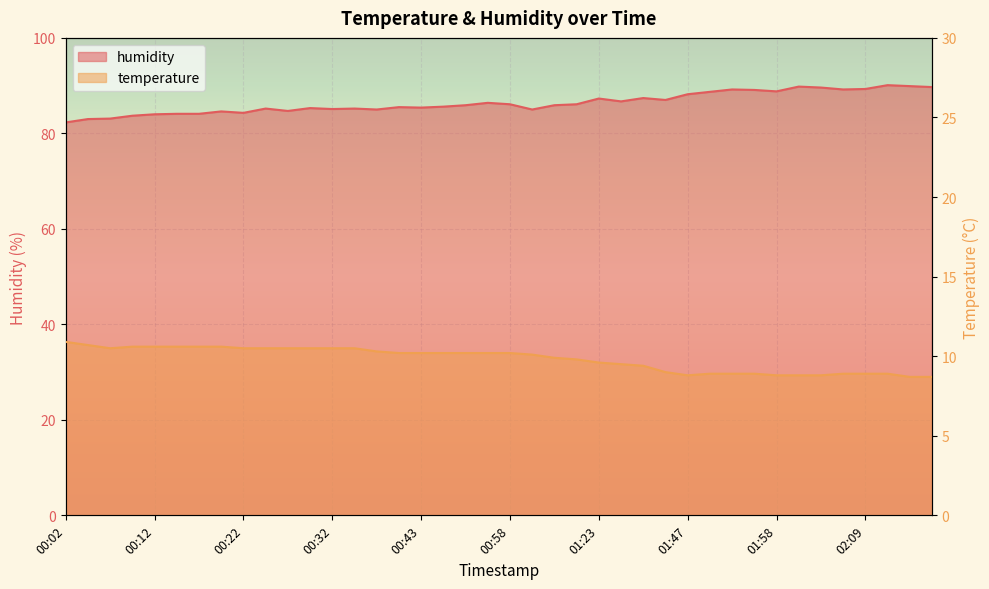

Where is temperature nearest to the value 9?

01:44